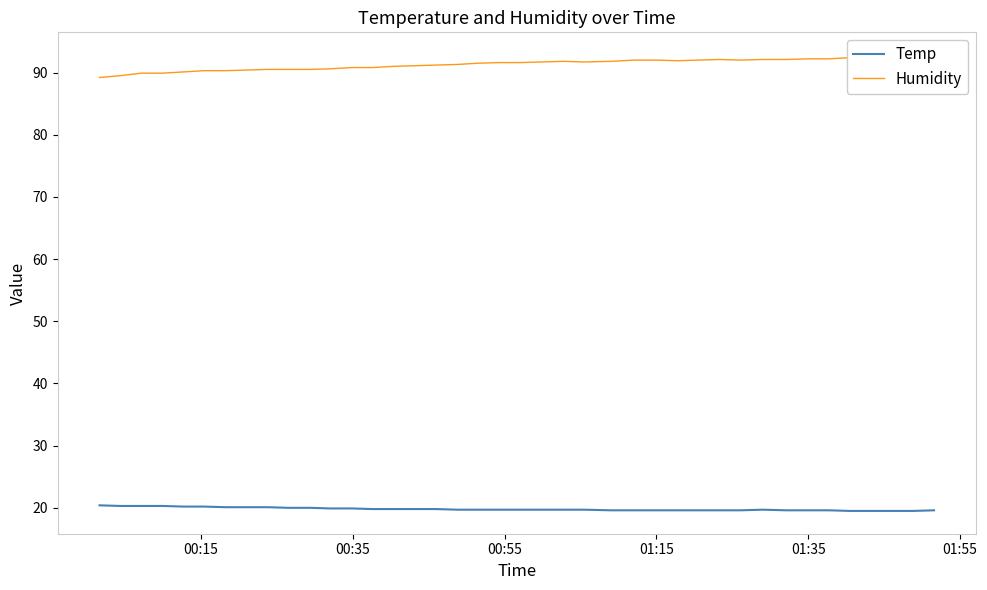

What is the maximum value for Temp?

20.4